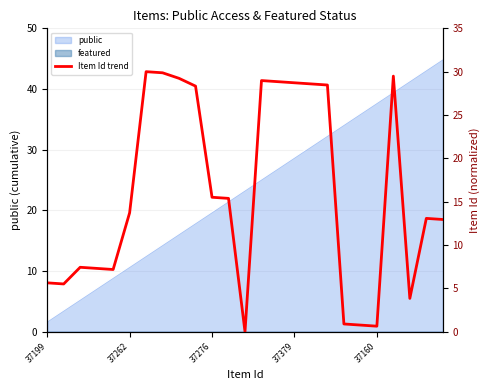

Reading left to right, what are all the values shown in this chart?

5.6	5.5	7.4	7.3	7.2	13.7	30.0	29.9	29.2	28.3	15.5	15.4	0.0	29.0	28.8	28.7	28.6	28.5	0.9	0.8	0.6	29.5	3.8	13.1	12.9